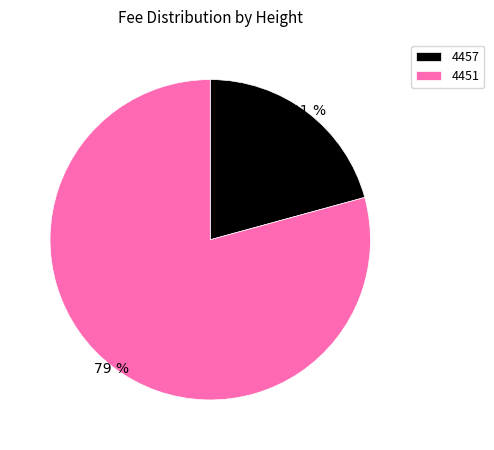

How many segments does this pie chart have?

2